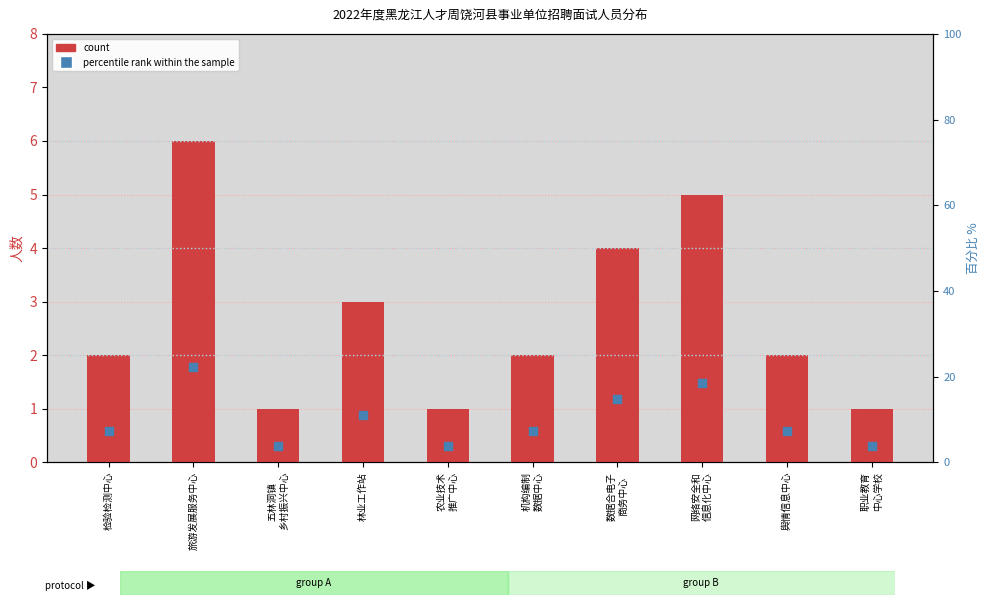

Is the value of percentile rank within the sample at 旅游发展服务中心 greater than the value of count at 数据合电子
商务中心?

Yes